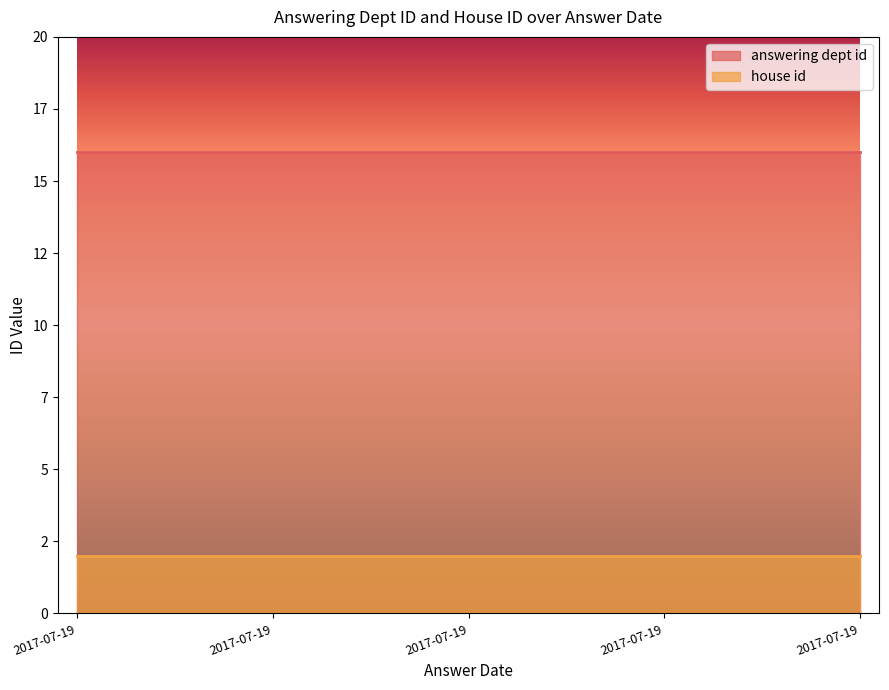

What are all the series names shown in the legend?

answering dept id, house id